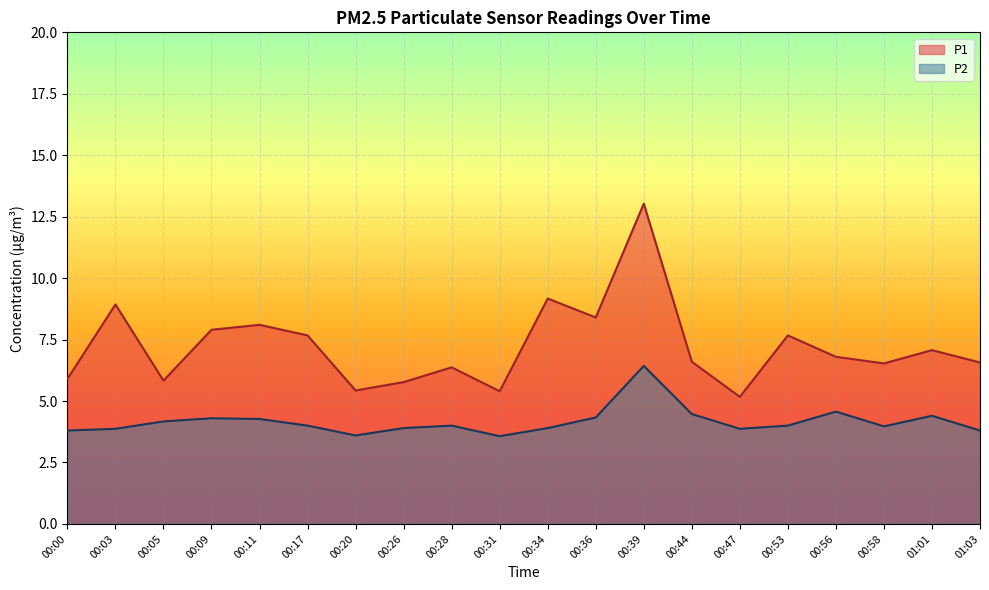

Which series changed the most between 00:00 and 00:39?

P1